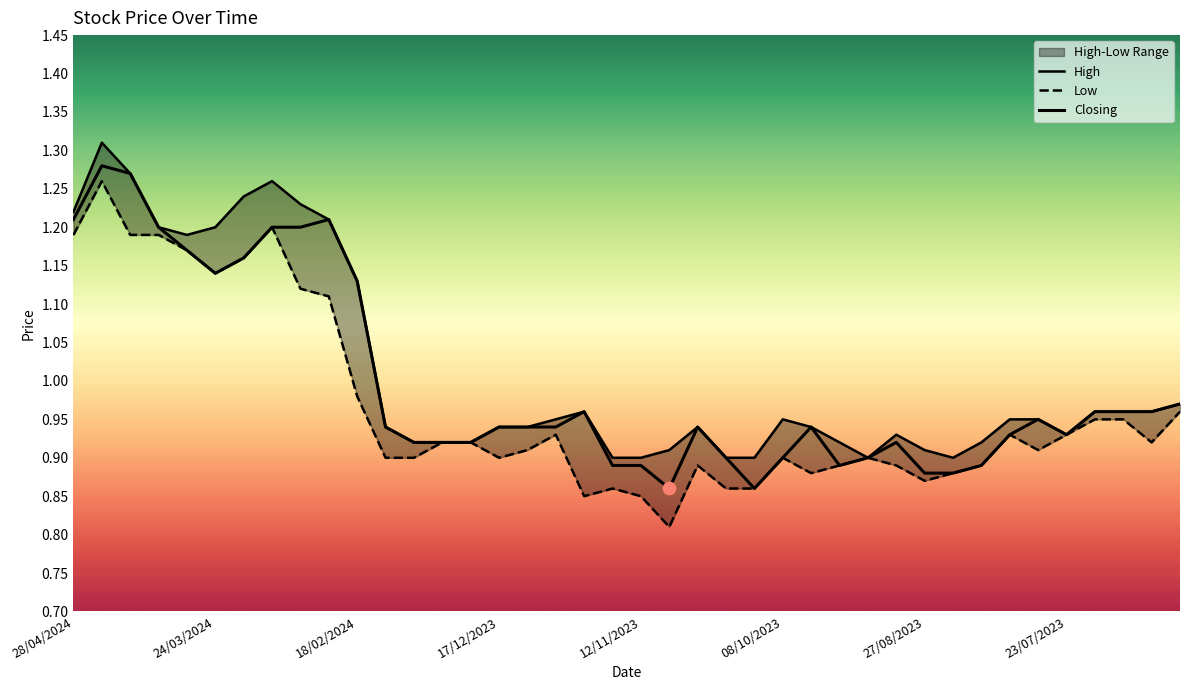

What are all the series names shown in the legend?

High, Low, Closing